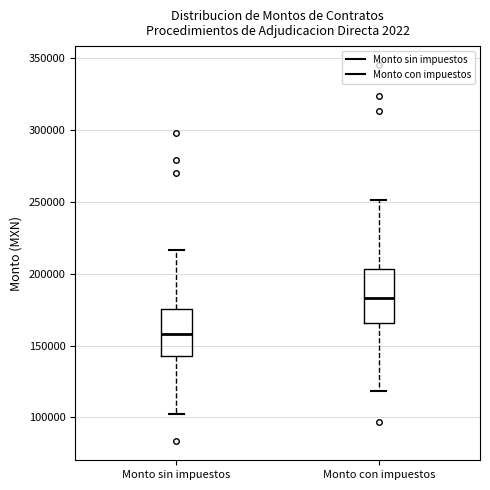

Which box is the tallest, from its lower edge to its upper edge?

Monto con impuestos